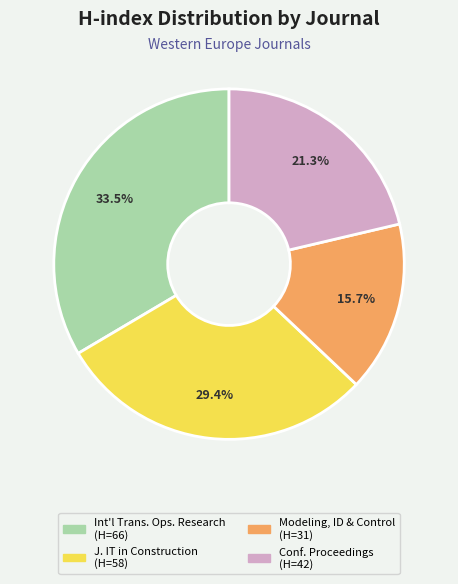

Does any single category account for the majority?

No